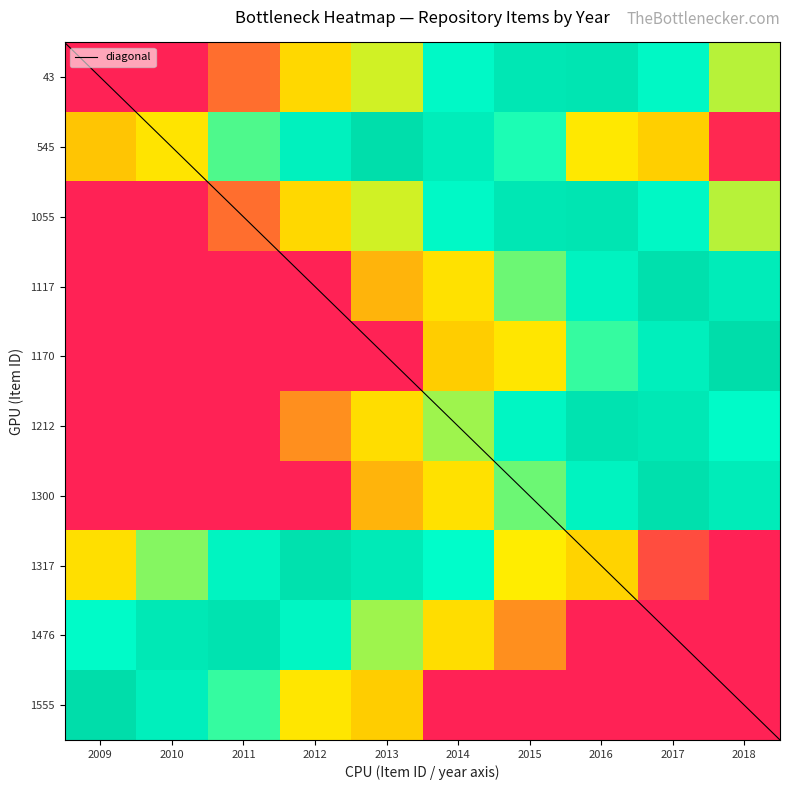

What is the sum of the 1317 values at 9 and 7?

4026